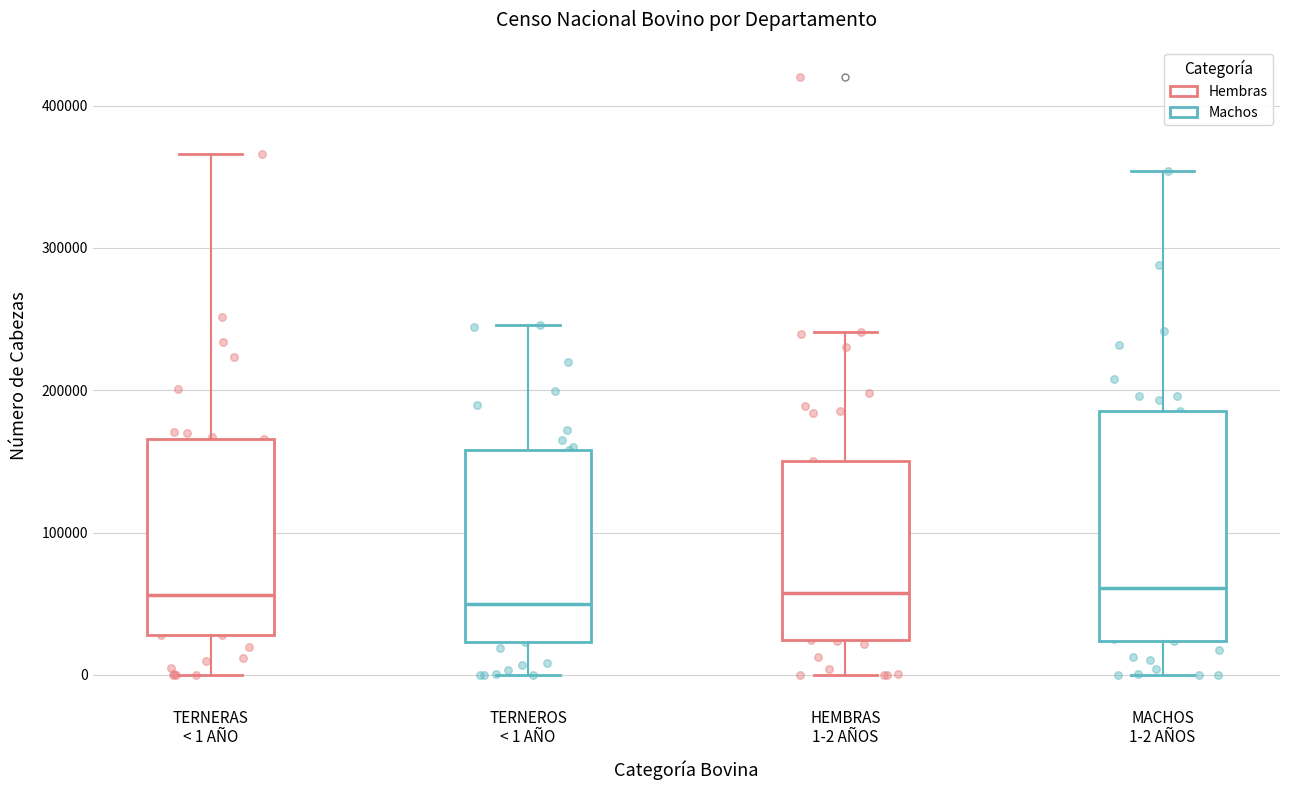

Where is the upper edge of the box for TERNERAS < 1 AÑO on the y-axis? The values are not printed on the chart, so give them approximately, as read against the axis.

170000